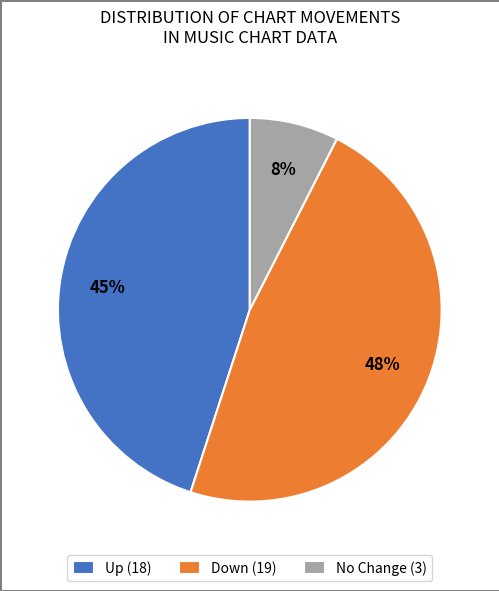

Between Up (18) and Down (19), which is larger?

Down (19)